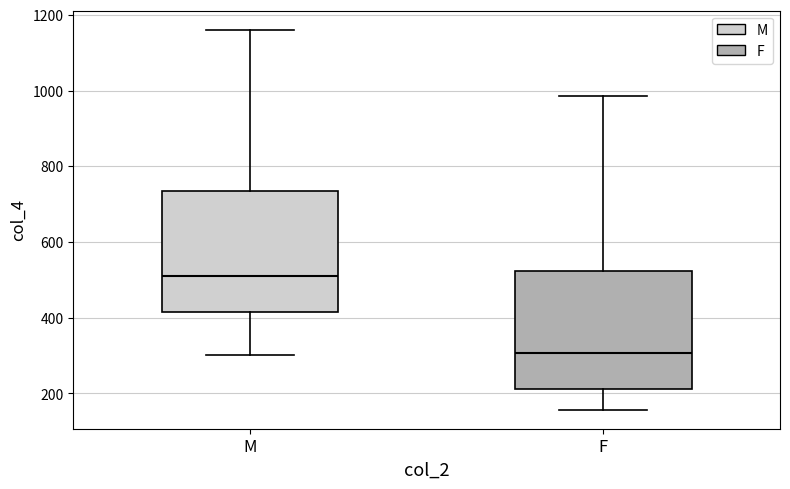

Where does the lower whisker of the box for F end on the y-axis? The values are not printed on the chart, so give them approximately, as read against the axis.

160